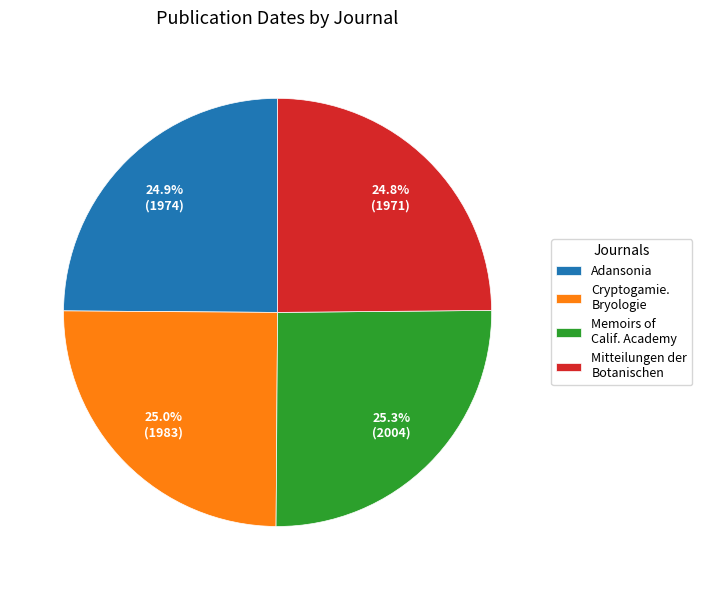

How many slices are in this pie chart?

4